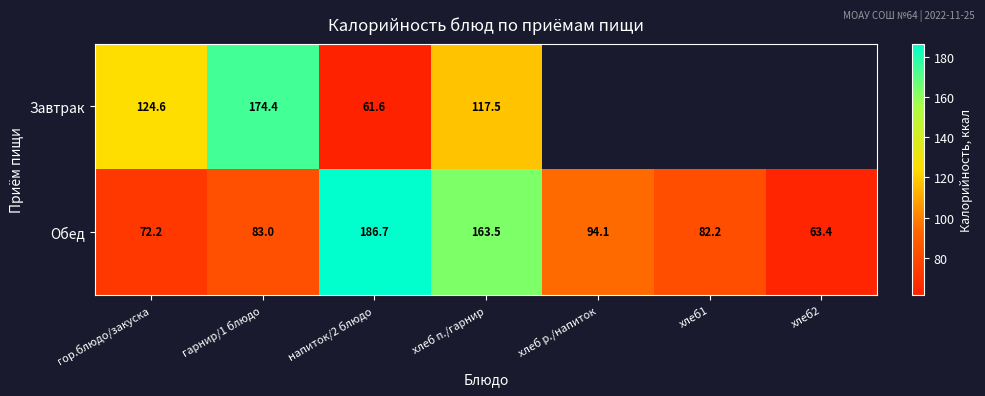

The value of Завтрак at хлеб п./гарнир is 117.5. True or false?

True